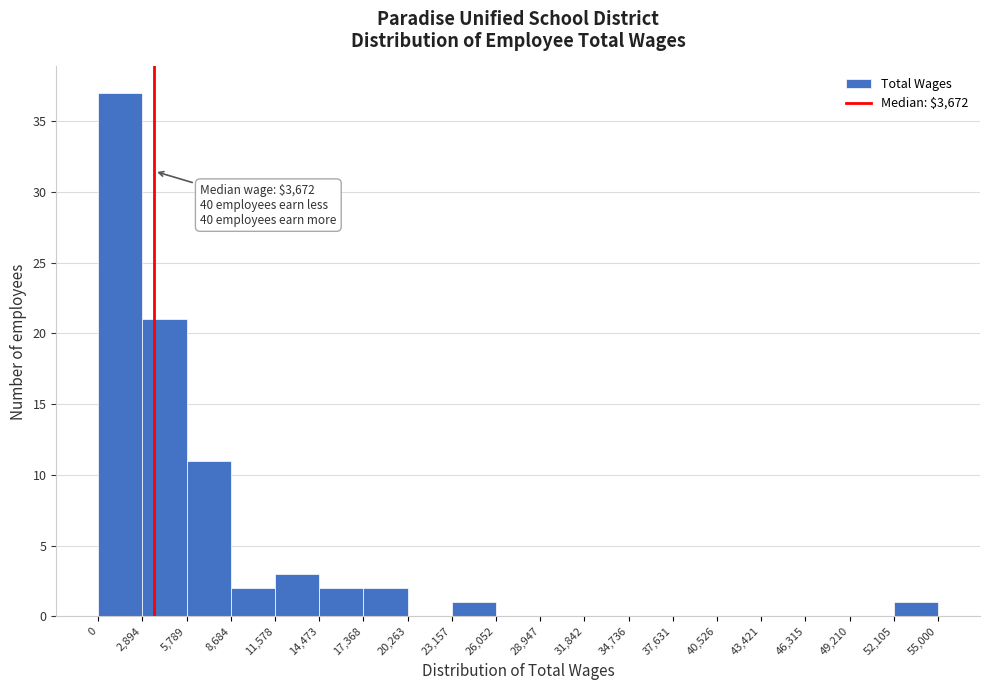

Over which range of the x-axis is the bar tallest?

0 to 2,894